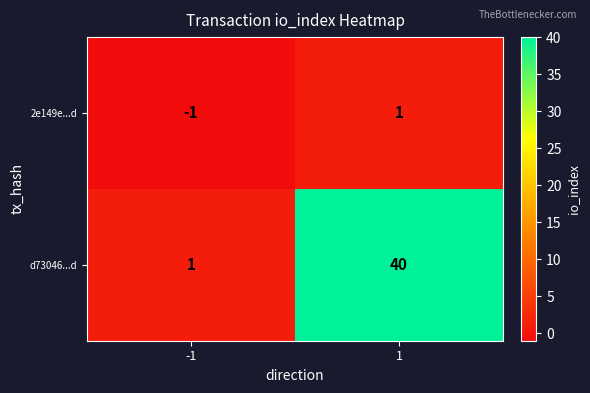

Read the d73046...d value at 1.

40